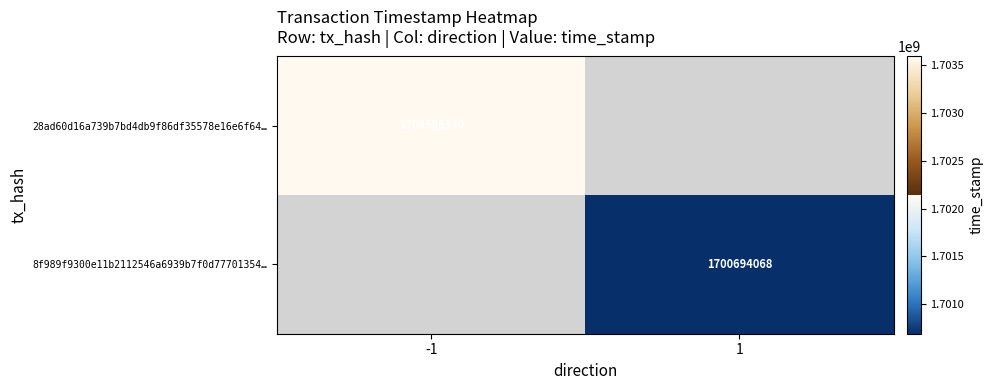

The 28ad60d16a739b7bd4db9f86df35578e16e6f64… series shows 2787592434 at -1. True or false?

False